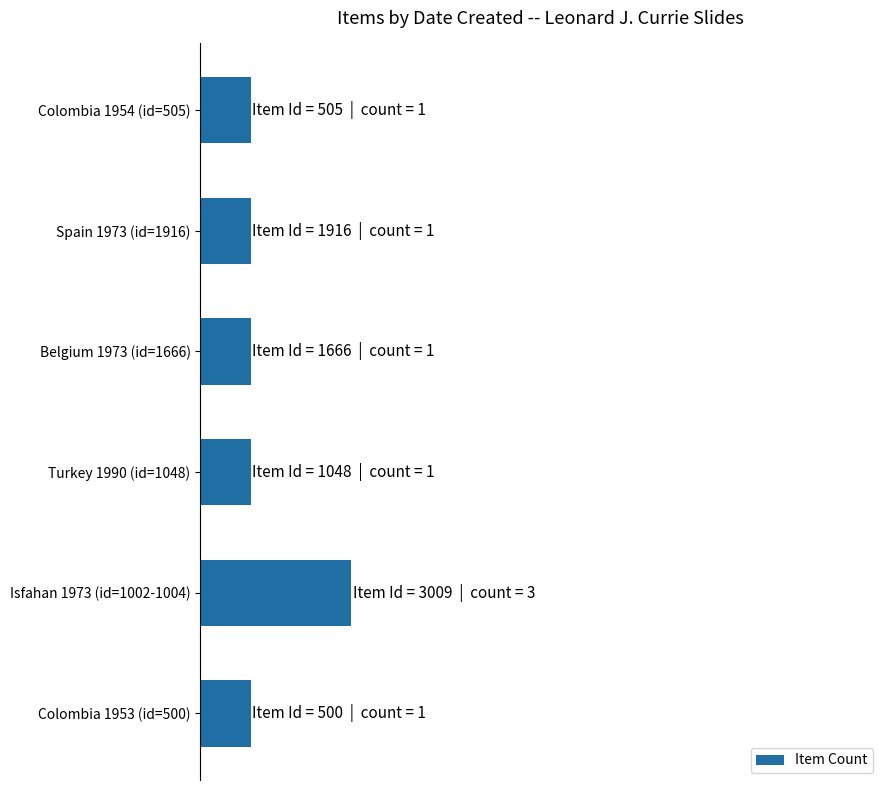

What is the maximum value shown in the chart?

3